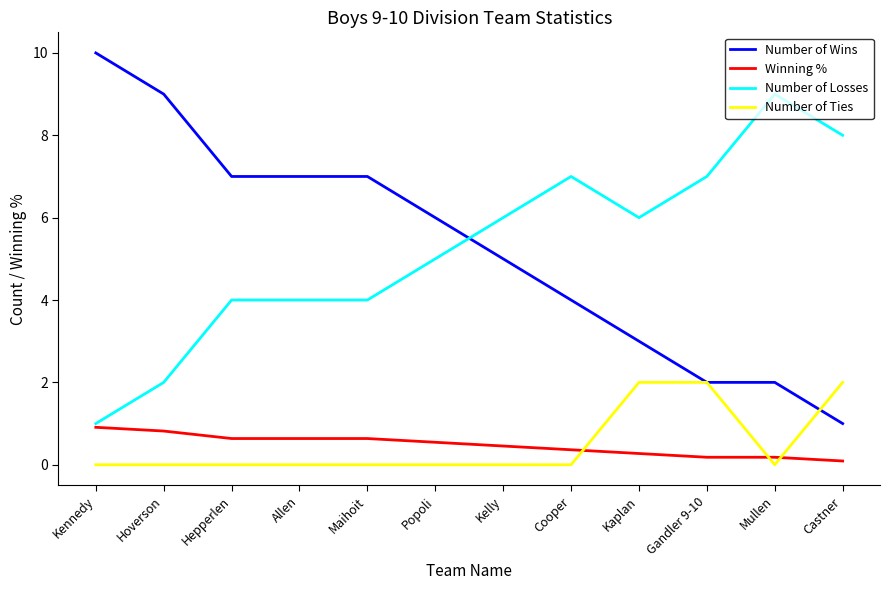

True or false: Number of Losses has more than 1 points higher than both neighbors.

True